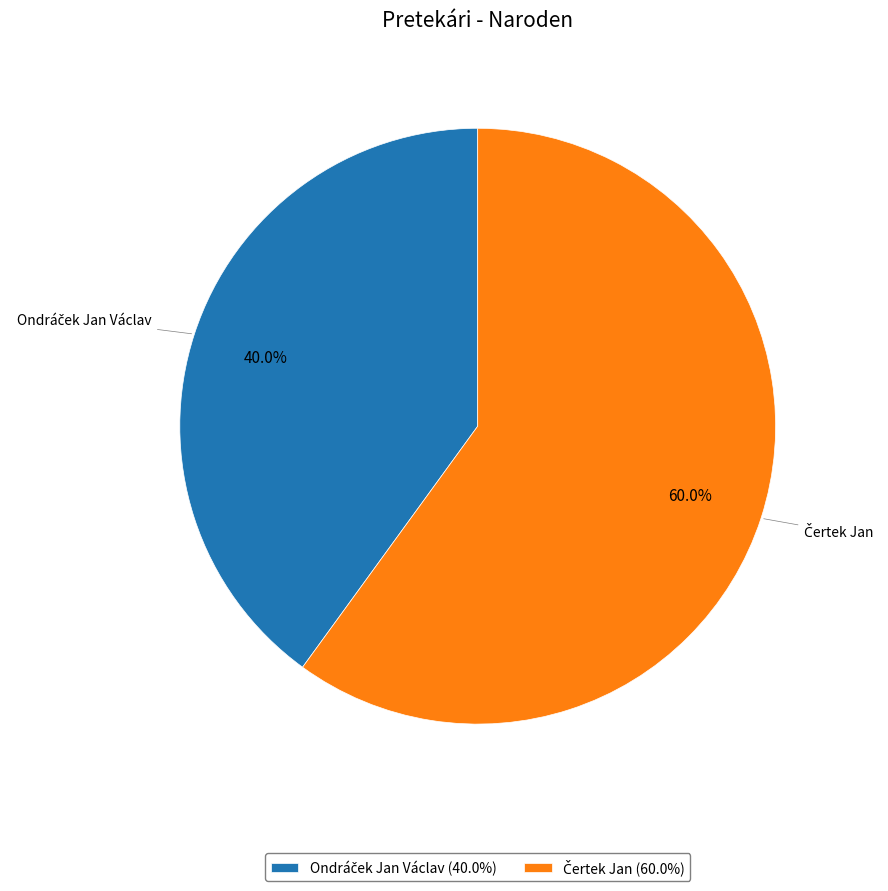

Does any single category account for the majority?

Yes